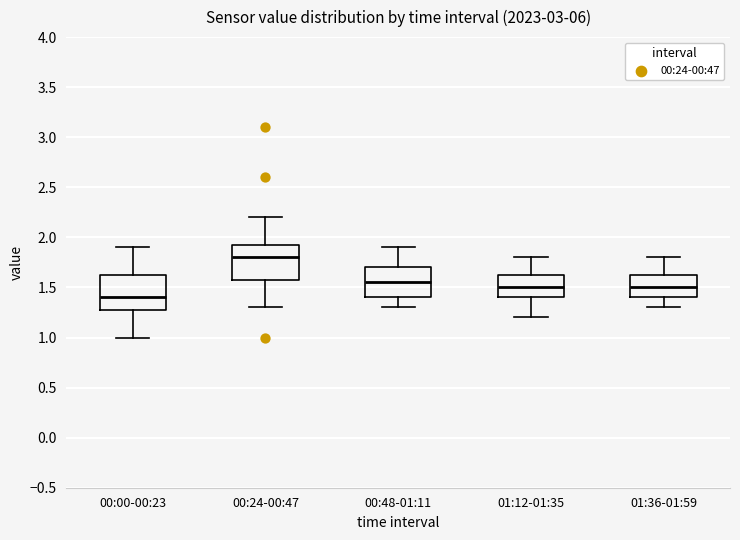

Where does the median line of the box for 00:24-00:47 sit on the y-axis? The values are not printed on the chart, so give them approximately, as read against the axis.

1.80